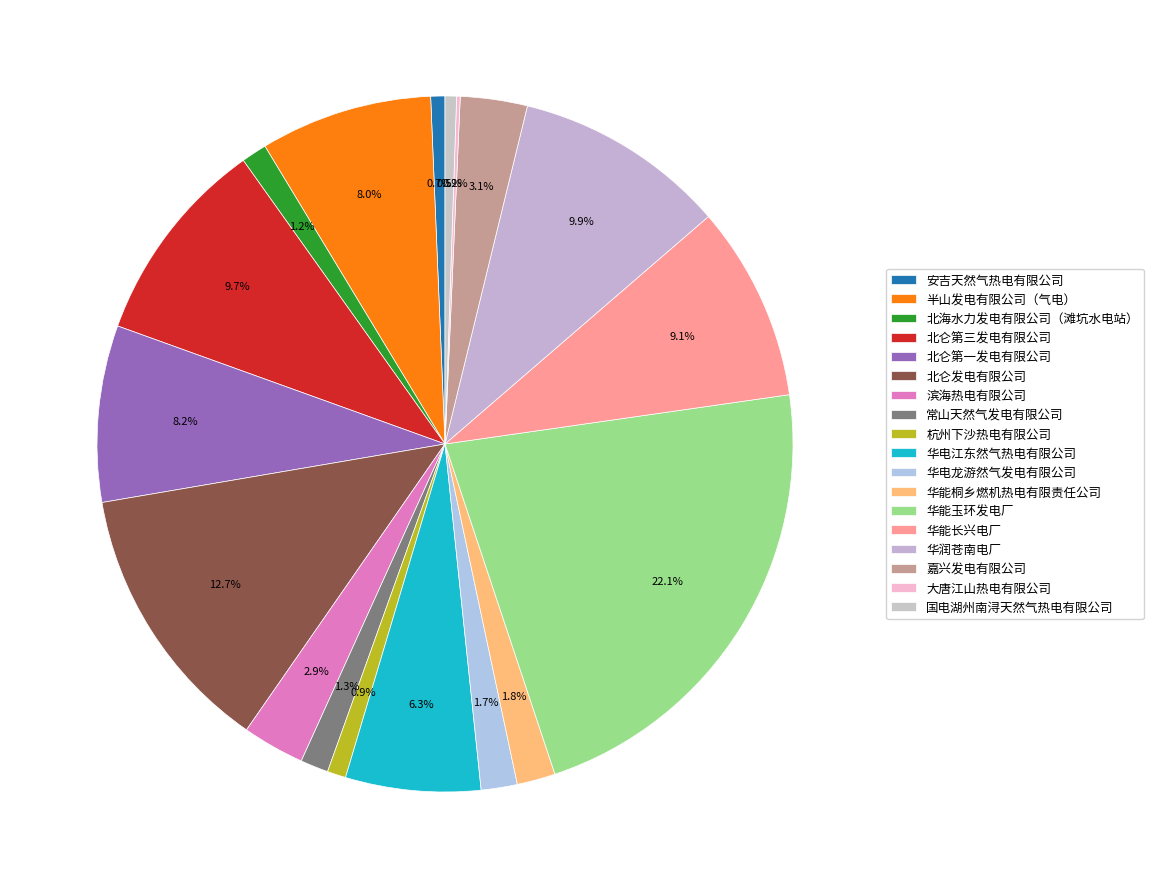

To the nearest percent, what is the average slice percentage?

6%